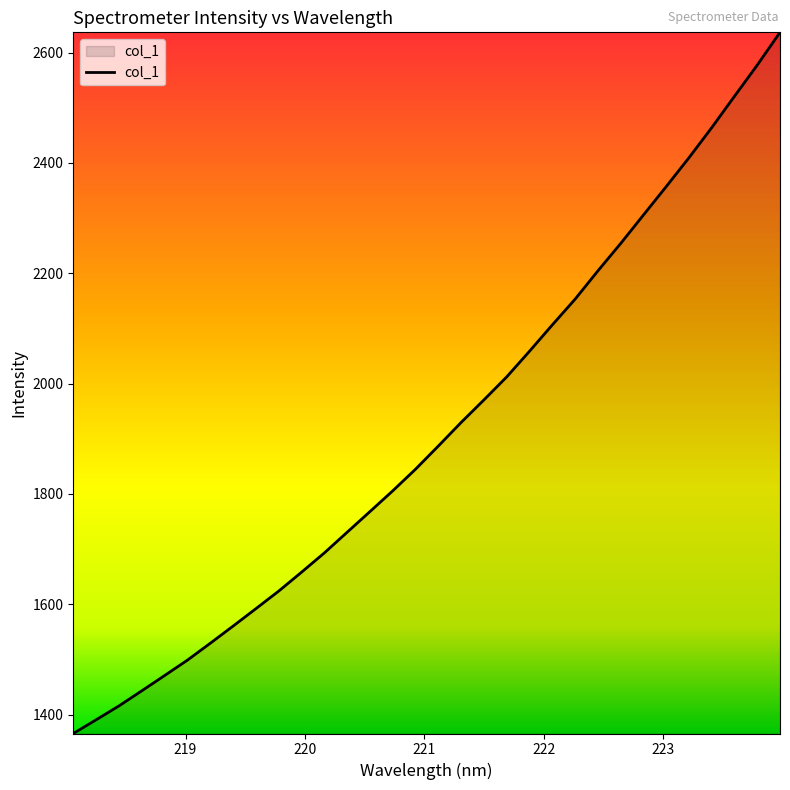

What is the difference between the maximum and minimum values?

1270.9